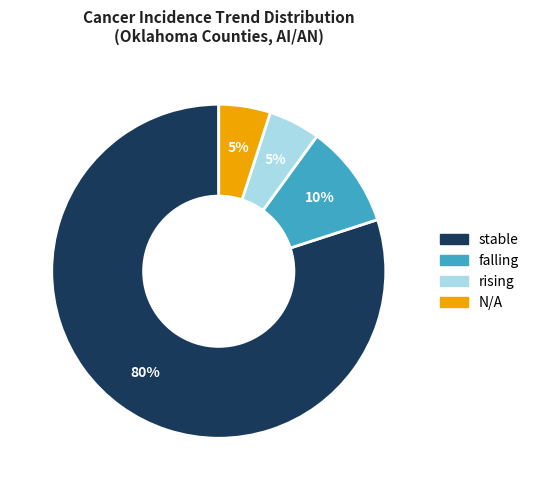

To the nearest percent, what is the difference between the largest and smallest slice percentages?

75%